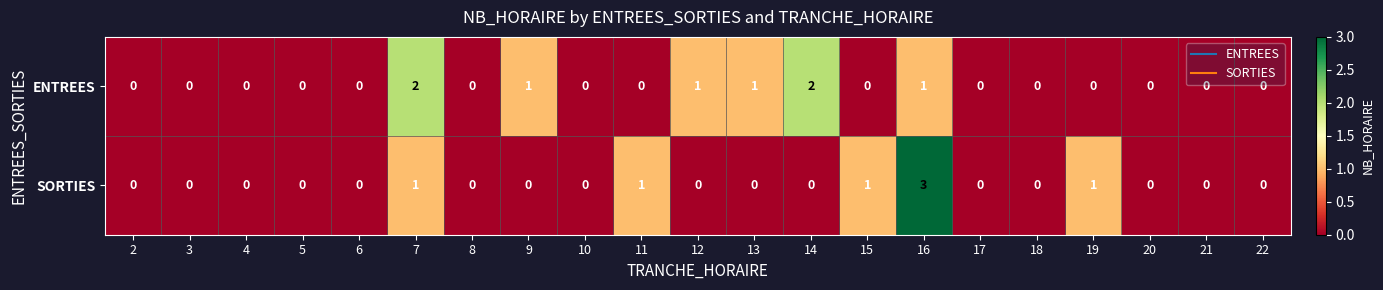

At which category does the chart reach its peak across all series?

16